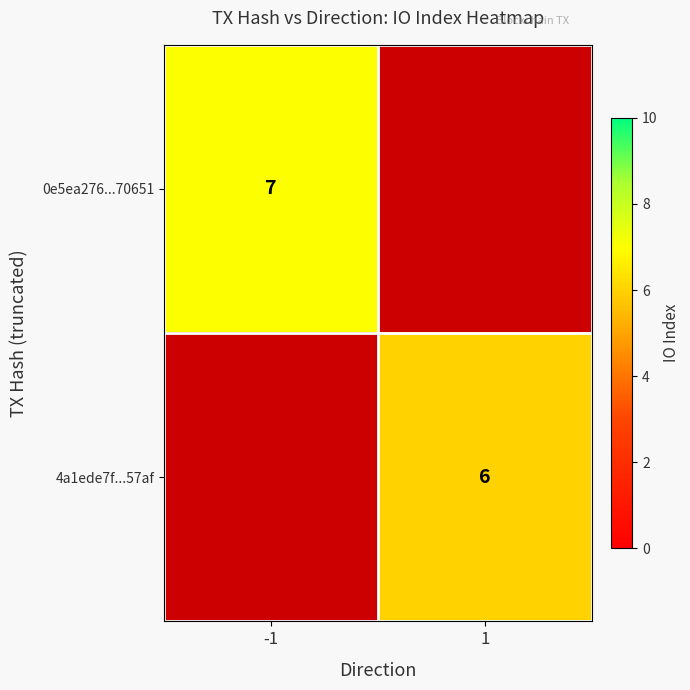

The 0e5ea276...70651 series shows 7 at -1. True or false?

True